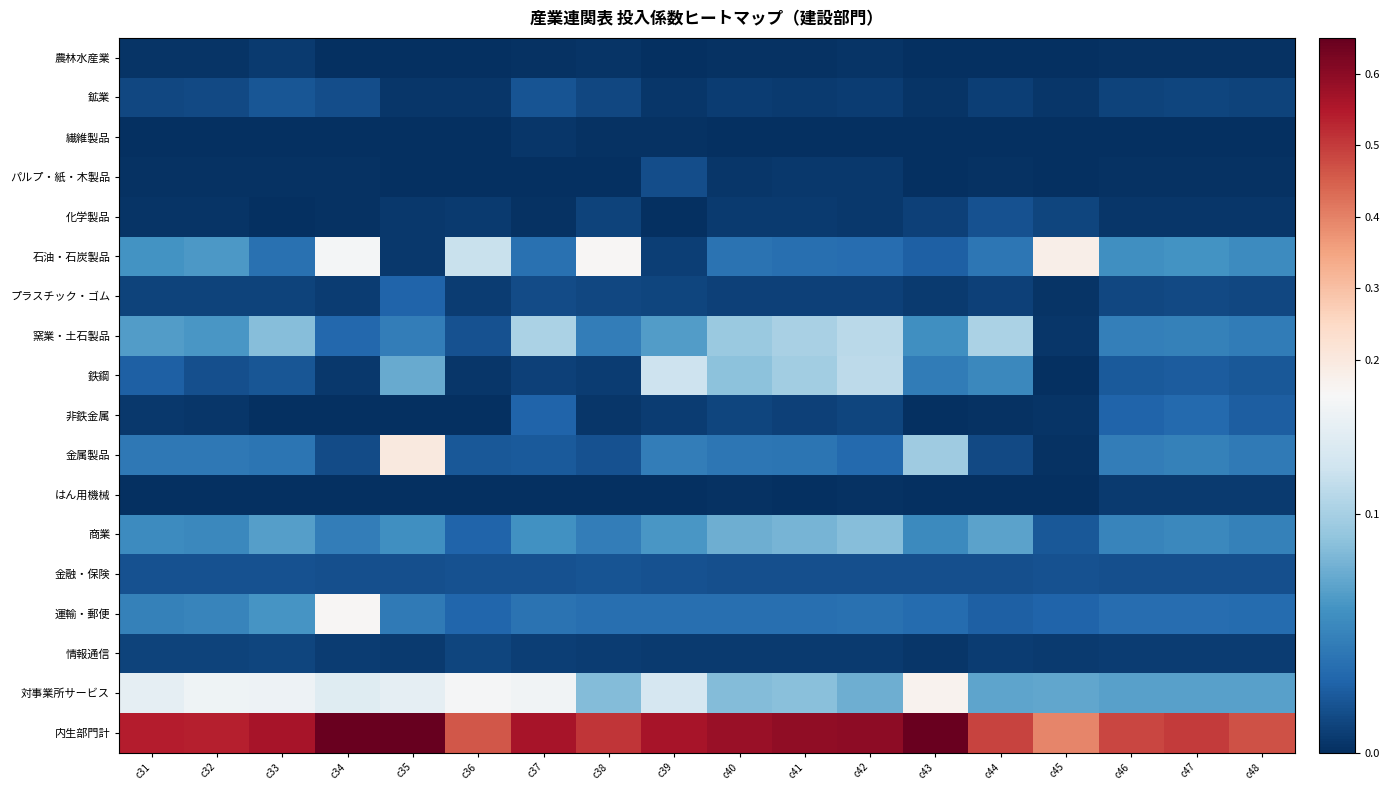

Reading right to left, transcribe all the data shown in this chart.

農林水産業: c48=0.0	c47=0.0	c46=0.0	c45=0.0	c44=0.0	c43=0.0	c42=0.0	c41=0.0	c40=0.0	c39=0.0	c38=0.0	c37=0.0	c36=0.0	c35=0.0	c34=0.0	c33=0.0	c32=0.0	c31=0.0
鉱業: c48=0.0	c47=0.0	c46=0.0	c45=0.0	c44=0.0	c43=0.0	c42=0.0	c41=0.0	c40=0.0	c39=0.0	c38=0.0	c37=0.0	c36=0.0	c35=0.0	c34=0.0	c33=0.0	c32=0.0	c31=0.0
繊維製品: c48=0.0	c47=0.0	c46=0.0	c45=0.0	c44=0.0	c43=0.0	c42=0.0	c41=0.0	c40=0.0	c39=0.0	c38=0.0	c37=0.0	c36=0.0	c35=0.0	c34=0.0	c33=0.0	c32=0.0	c31=0.0
パルプ・紙・木製品: c48=0.0	c47=0.0	c46=0.0	c45=0.0	c44=0.0	c43=0.0	c42=0.0	c41=0.0	c40=0.0	c39=0.0	c38=0.0	c37=0.0	c36=0.0	c35=0.0	c34=0.0	c33=0.0	c32=0.0	c31=0.0
化学製品: c48=0.0	c47=0.0	c46=0.0	c45=0.0	c44=0.0	c43=0.0	c42=0.0	c41=0.0	c40=0.0	c39=0.0	c38=0.0	c37=0.0	c36=0.0	c35=0.0	c34=0.0	c33=0.0	c32=0.0	c31=0.0
石油・石炭製品: c48=0.1	c47=0.1	c46=0.1	c45=0.2	c44=0.0	c43=0.0	c42=0.0	c41=0.0	c40=0.0	c39=0.0	c38=0.2	c37=0.0	c36=0.1	c35=0.0	c34=0.1	c33=0.0	c32=0.1	c31=0.1
プラスチック・ゴム: c48=0.0	c47=0.0	c46=0.0	c45=0.0	c44=0.0	c43=0.0	c42=0.0	c41=0.0	c40=0.0	c39=0.0	c38=0.0	c37=0.0	c36=0.0	c35=0.0	c34=0.0	c33=0.0	c32=0.0	c31=0.0
窯業・土石製品: c48=0.0	c47=0.0	c46=0.0	c45=0.0	c44=0.1	c43=0.1	c42=0.1	c41=0.1	c40=0.1	c39=0.1	c38=0.0	c37=0.1	c36=0.0	c35=0.0	c34=0.0	c33=0.1	c32=0.1	c31=0.1
鉄鋼: c48=0.0	c47=0.0	c46=0.0	c45=0.0	c44=0.1	c43=0.0	c42=0.1	c41=0.1	c40=0.1	c39=0.1	c38=0.0	c37=0.0	c36=0.0	c35=0.1	c34=0.0	c33=0.0	c32=0.0	c31=0.0
非鉄金属: c48=0.0	c47=0.0	c46=0.0	c45=0.0	c44=0.0	c43=0.0	c42=0.0	c41=0.0	c40=0.0	c39=0.0	c38=0.0	c37=0.0	c36=0.0	c35=0.0	c34=0.0	c33=0.0	c32=0.0	c31=0.0
金属製品: c48=0.0	c47=0.0	c46=0.0	c45=0.0	c44=0.0	c43=0.1	c42=0.0	c41=0.0	c40=0.0	c39=0.0	c38=0.0	c37=0.0	c36=0.0	c35=0.2	c34=0.0	c33=0.0	c32=0.0	c31=0.0
はん用機械: c48=0.0	c47=0.0	c46=0.0	c45=0.0	c44=0.0	c43=0.0	c42=0.0	c41=0.0	c40=0.0	c39=0.0	c38=0.0	c37=0.0	c36=0.0	c35=0.0	c34=0.0	c33=0.0	c32=0.0	c31=0.0
商業: c48=0.0	c47=0.1	c46=0.1	c45=0.0	c44=0.1	c43=0.1	c42=0.1	c41=0.1	c40=0.1	c39=0.1	c38=0.0	c37=0.1	c36=0.0	c35=0.1	c34=0.0	c33=0.1	c32=0.1	c31=0.1
金融・保険: c48=0.0	c47=0.0	c46=0.0	c45=0.0	c44=0.0	c43=0.0	c42=0.0	c41=0.0	c40=0.0	c39=0.0	c38=0.0	c37=0.0	c36=0.0	c35=0.0	c34=0.0	c33=0.0	c32=0.0	c31=0.0
運輸・郵便: c48=0.0	c47=0.0	c46=0.0	c45=0.0	c44=0.0	c43=0.0	c42=0.0	c41=0.0	c40=0.0	c39=0.0	c38=0.0	c37=0.0	c36=0.0	c35=0.0	c34=0.2	c33=0.1	c32=0.1	c31=0.0
情報通信: c48=0.0	c47=0.0	c46=0.0	c45=0.0	c44=0.0	c43=0.0	c42=0.0	c41=0.0	c40=0.0	c39=0.0	c38=0.0	c37=0.0	c36=0.0	c35=0.0	c34=0.0	c33=0.0	c32=0.0	c31=0.0
対事業所サービス: c48=0.1	c47=0.1	c46=0.1	c45=0.1	c44=0.1	c43=0.2	c42=0.1	c41=0.1	c40=0.1	c39=0.1	c38=0.1	c37=0.1	c36=0.1	c35=0.1	c34=0.1	c33=0.1	c32=0.1	c31=0.1
内生部門計: c48=0.5	c47=0.5	c46=0.5	c45=0.4	c44=0.5	c43=0.6	c42=0.6	c41=0.6	c40=0.6	c39=0.6	c38=0.5	c37=0.6	c36=0.5	c35=0.7	c34=0.6	c33=0.6	c32=0.5	c31=0.5